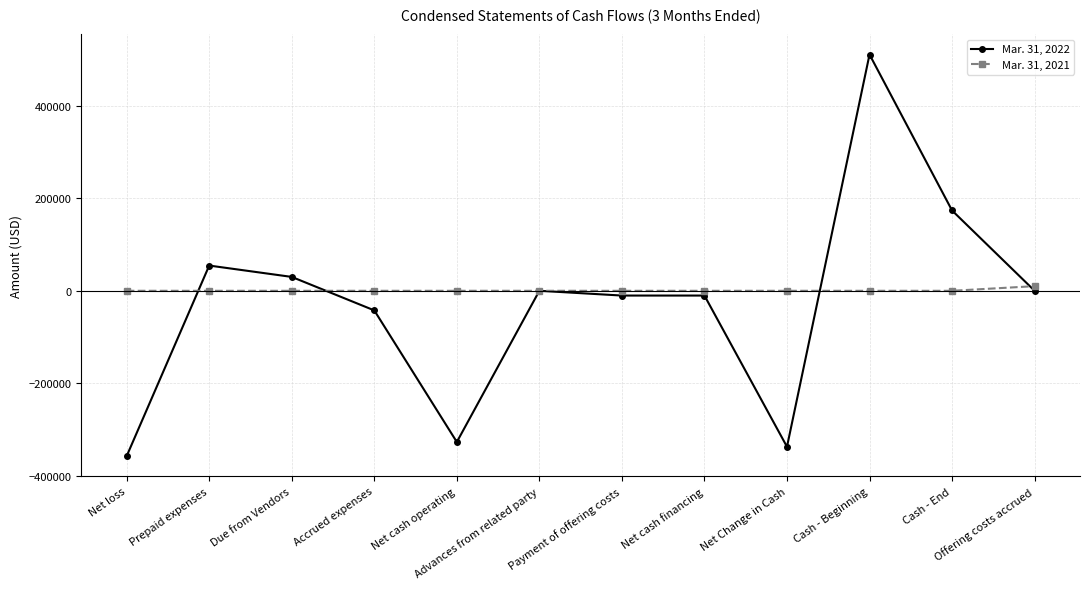

Between which two adjacent categories do Mar. 31, 2022 and Mar. 31, 2021 first intersect?

Net loss and Prepaid expenses